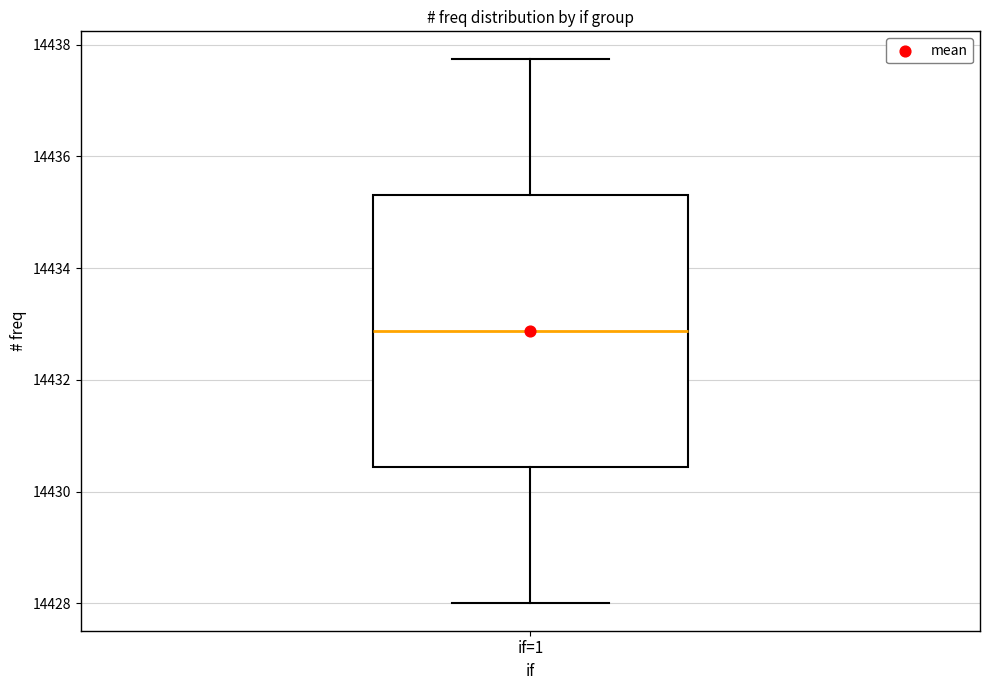

Read this box plot against the y-axis: the position of the median line, the range covered by the box, and the ends of both whiskers. The values are not printed on the chart, so give them approximately, as read against the axis.

median 14432.8, box 14430.4 to 14435.4, whiskers 14428.0 to 14437.8